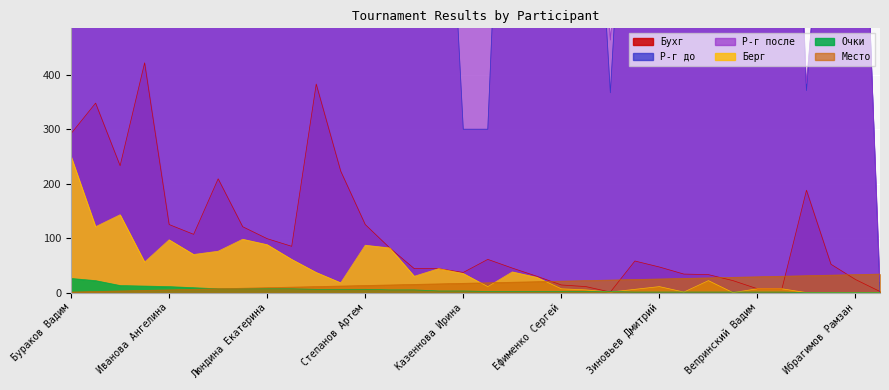

What is the label of the 14th point from the left?

Тимергалиев Дамир